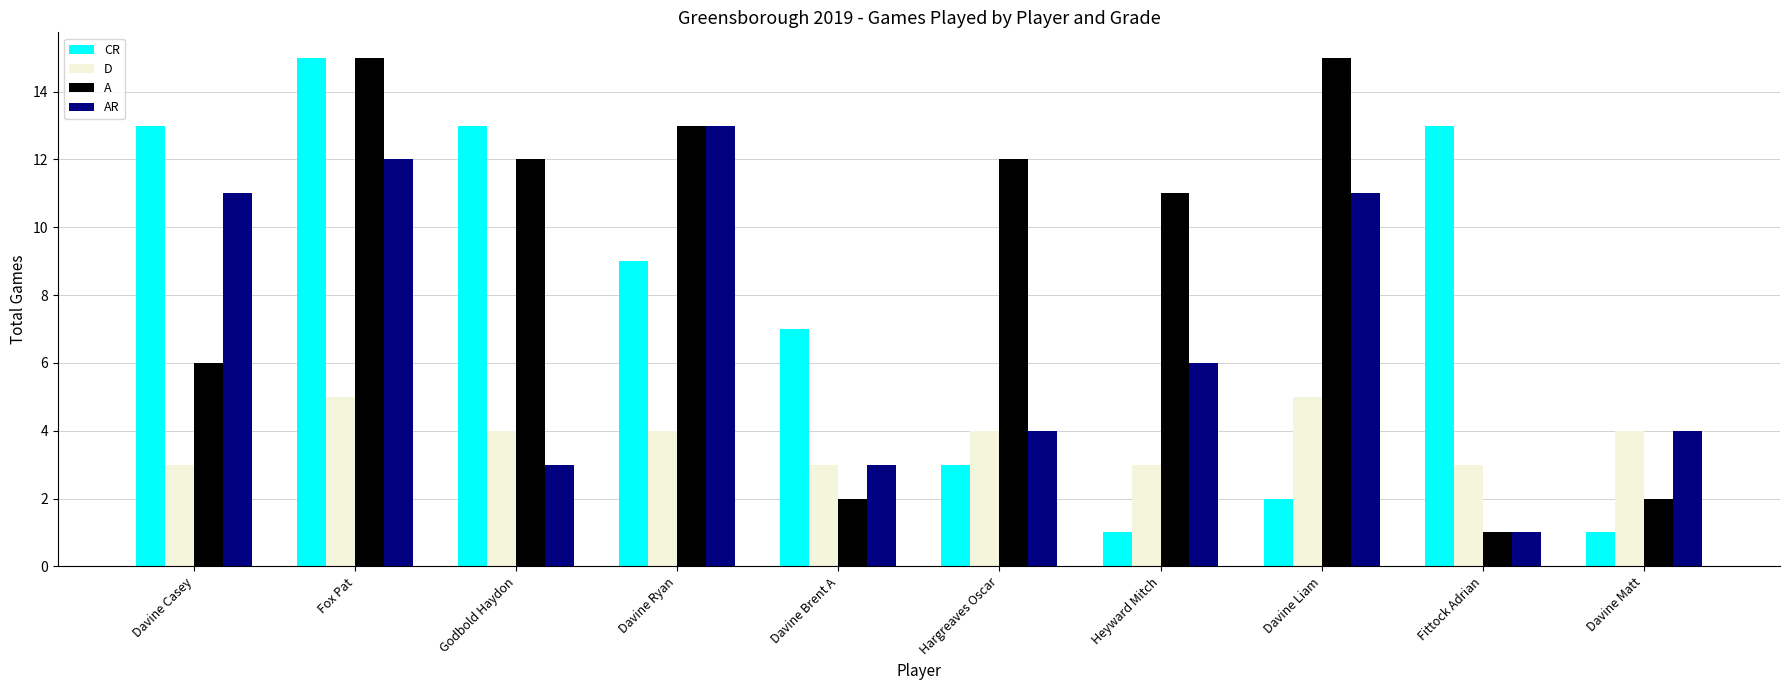

What is the difference between the highest and lowest values at Fox Pat?

10